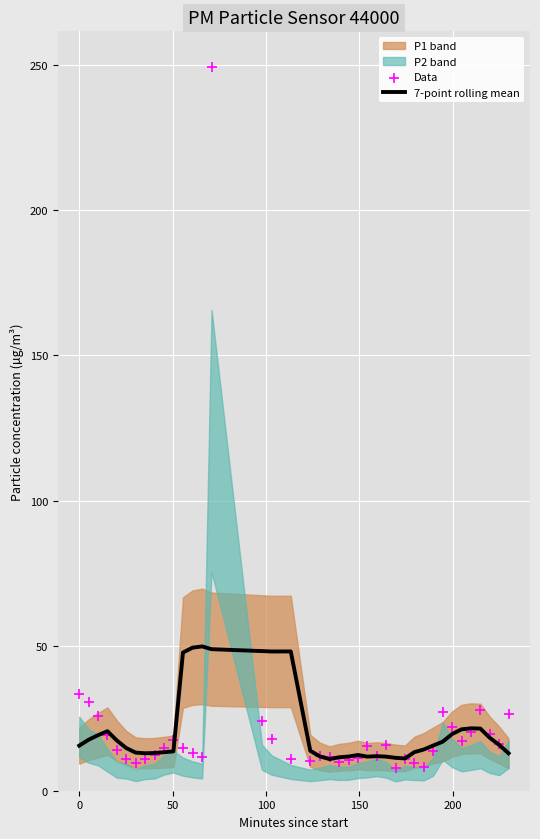

At how many categories does at least one series exceed 21?

16